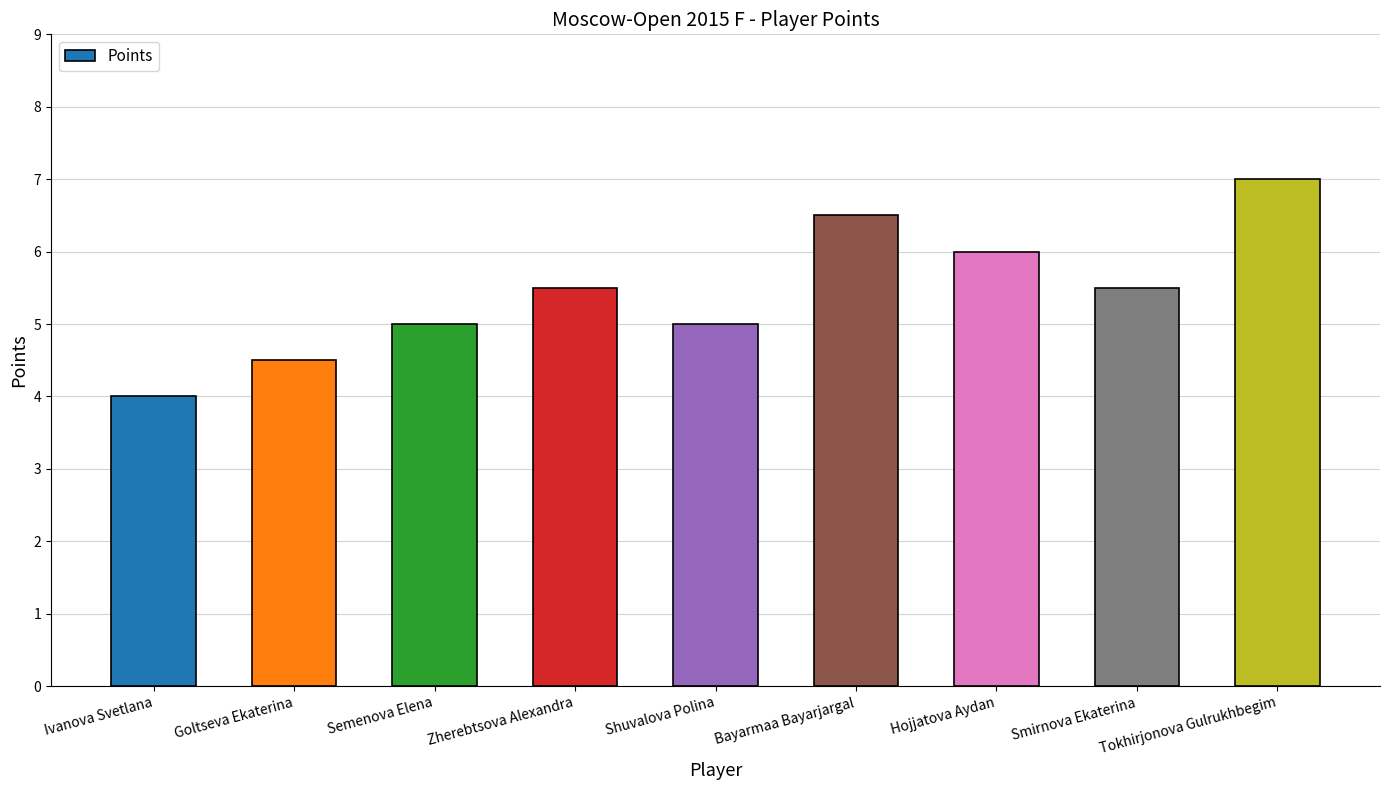

True or false: the data shows 10.1 at Hojjatova Aydan.

False